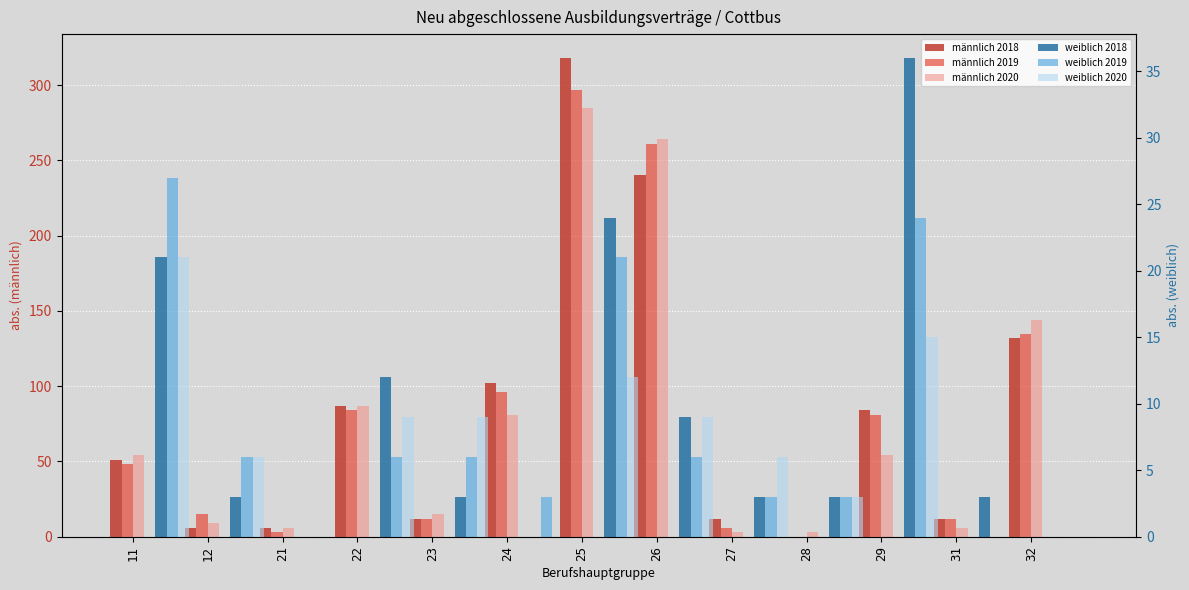

How many groups of bars are there?

13